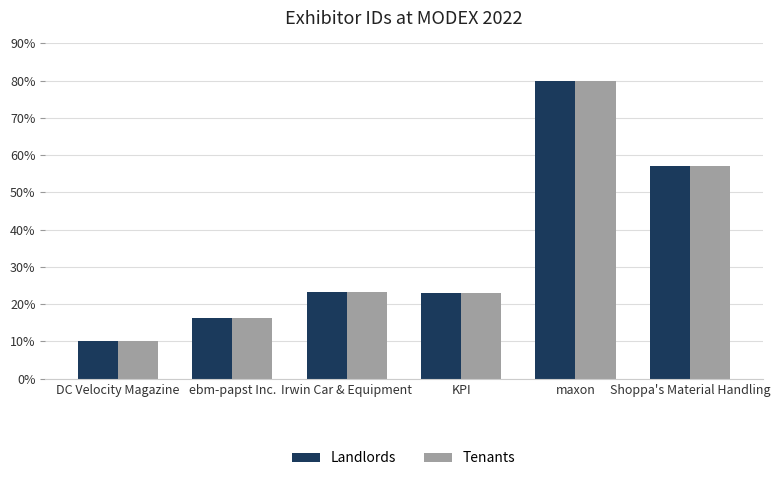

Count the number of categories in the chart.

6